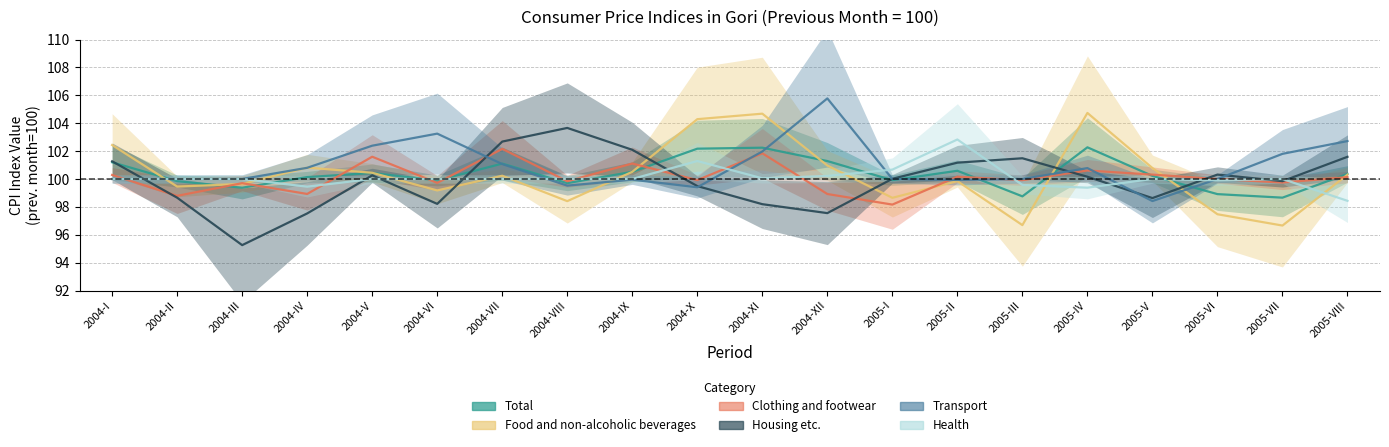

Does the chart have visible grid lines?

Yes